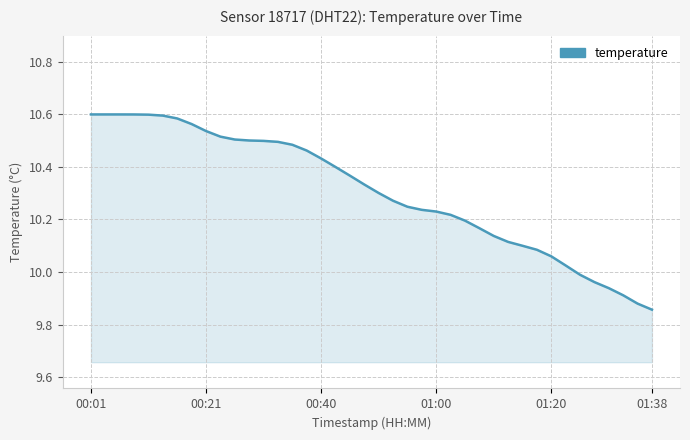

What is the difference between the maximum and minimum values?

0.7